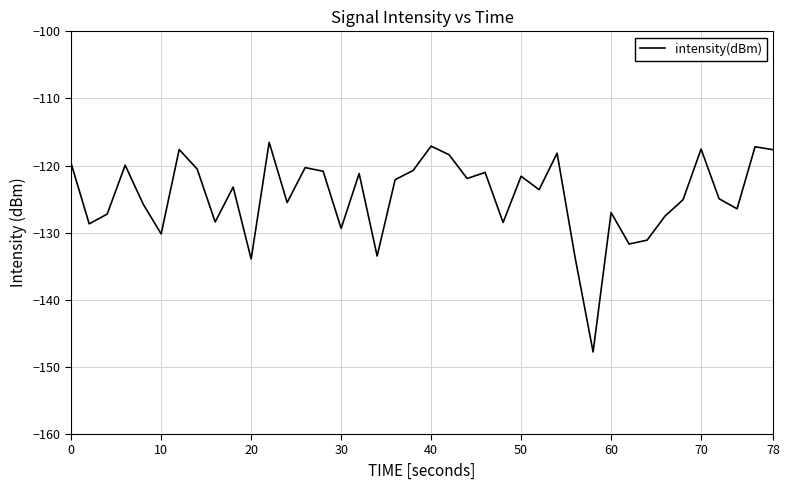

Does the chart display data point markers on the line(s)?

No